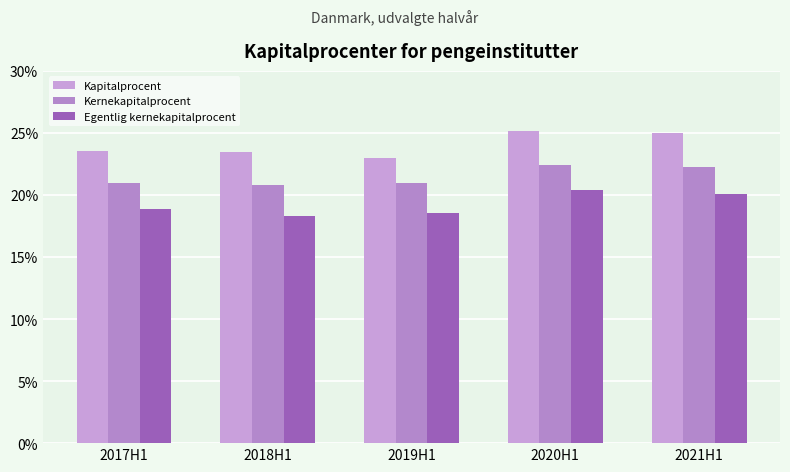

Is the value of Kernekapitalprocent at 2019H1 greater than the value of Egentlig kernekapitalprocent at 2021H1?

Yes